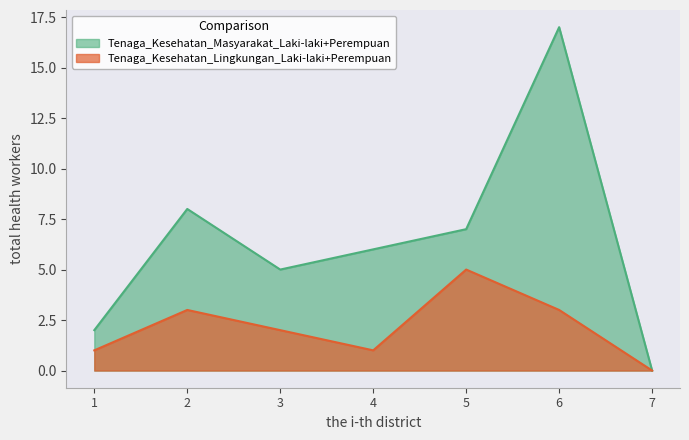

At 5, list the series in order from largest to smallest.

Tenaga_Kesehatan_Masyarakat_Laki-laki+Perempuan, Tenaga_Kesehatan_Lingkungan_Laki-laki+Perempuan